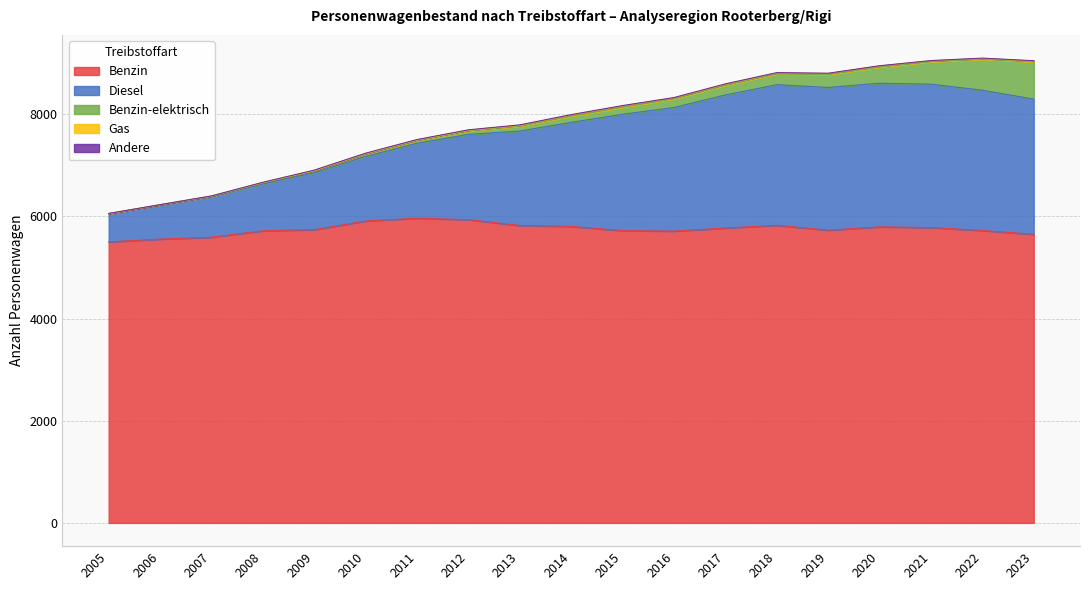

Which label corresponds to the largest value in the chart?

2011